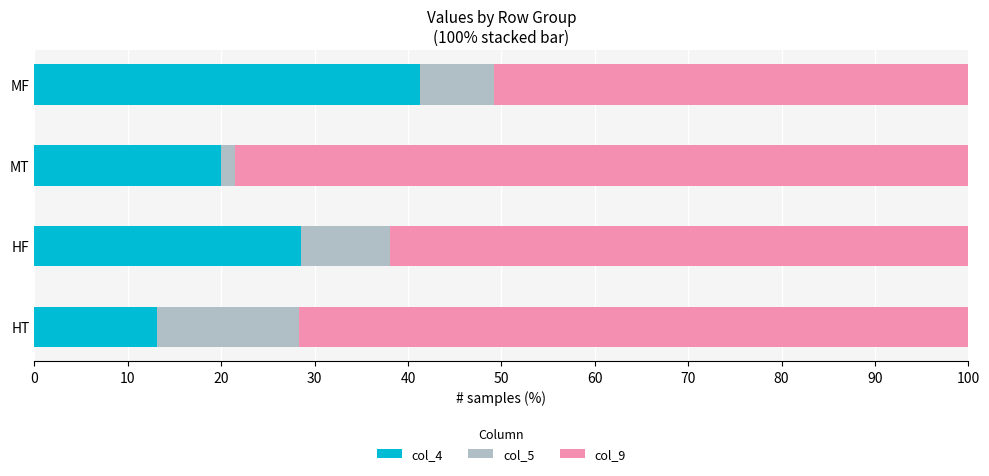

How many values in the col_4 series are below 28?

2